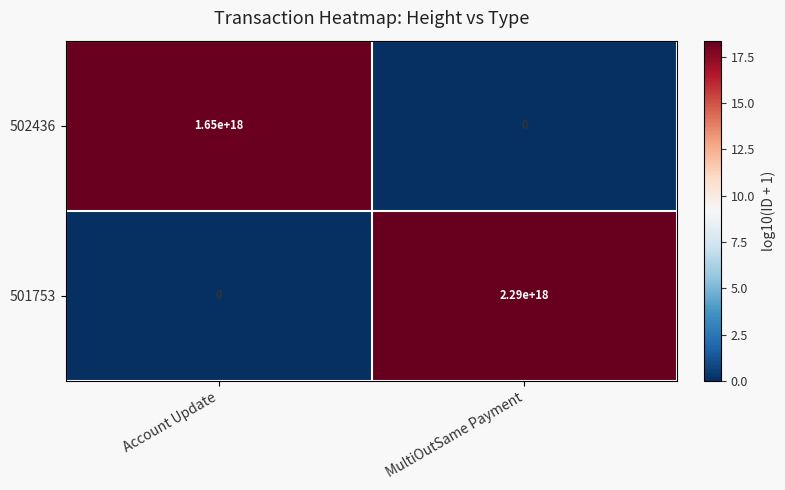

How many values in the 501753 series are below 2290000000000000000?

1